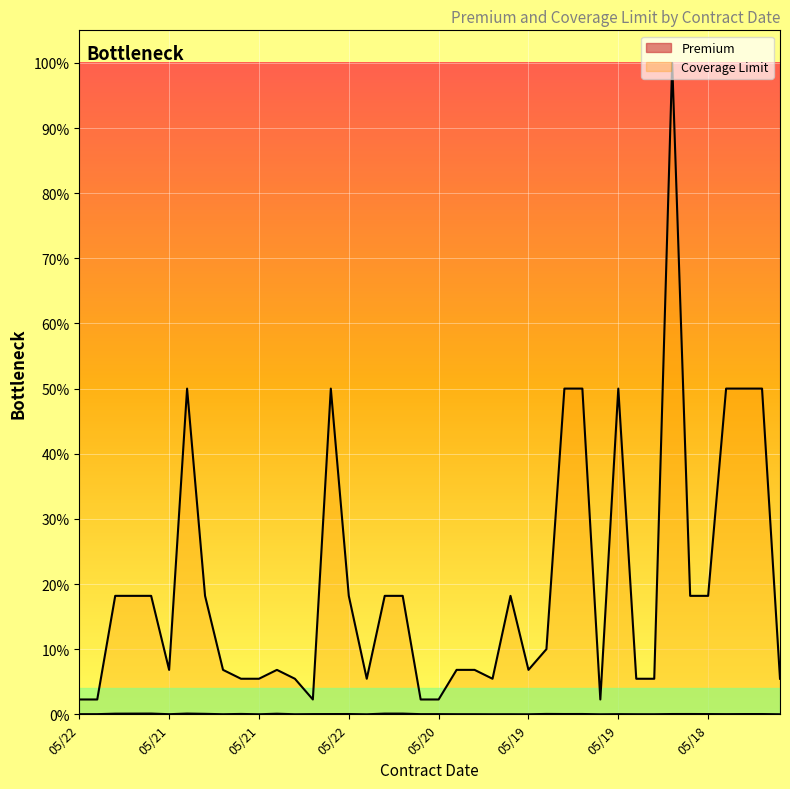

Rank the series by their maximum value, from highest to lowest.

Coverage Limit, Premium